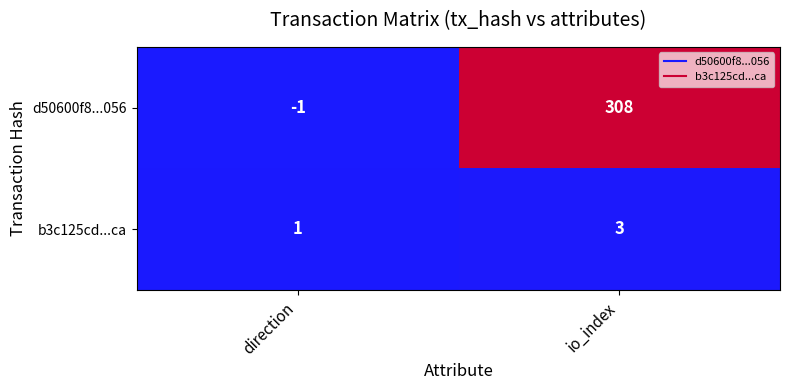

Reading right to left, transcribe all the data shown in this chart.

d50600f8...056: 308	-1
b3c125cd...ca: 3	1